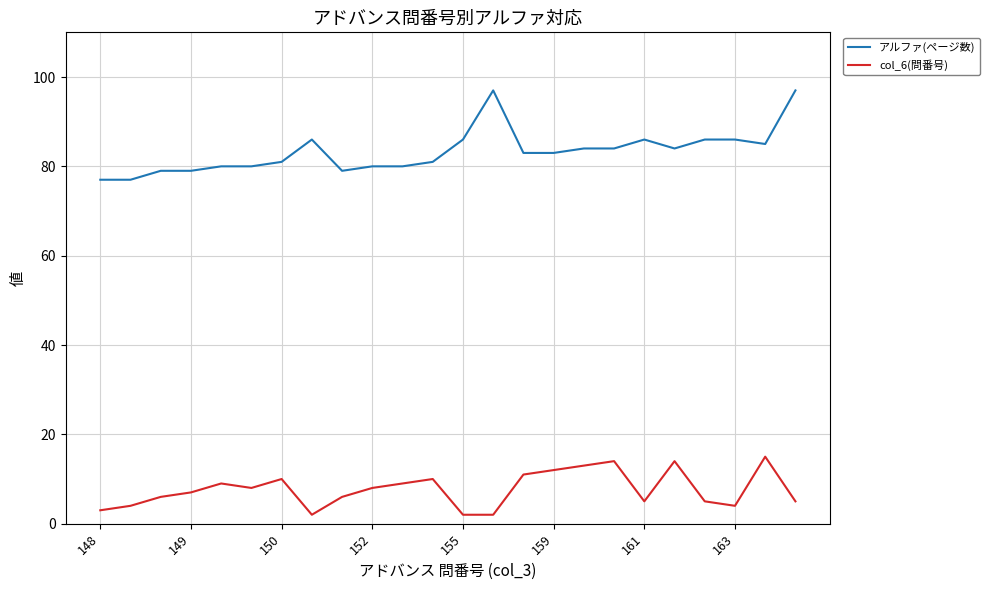

Which series has the largest total across all categories?

アルファ(ページ数)